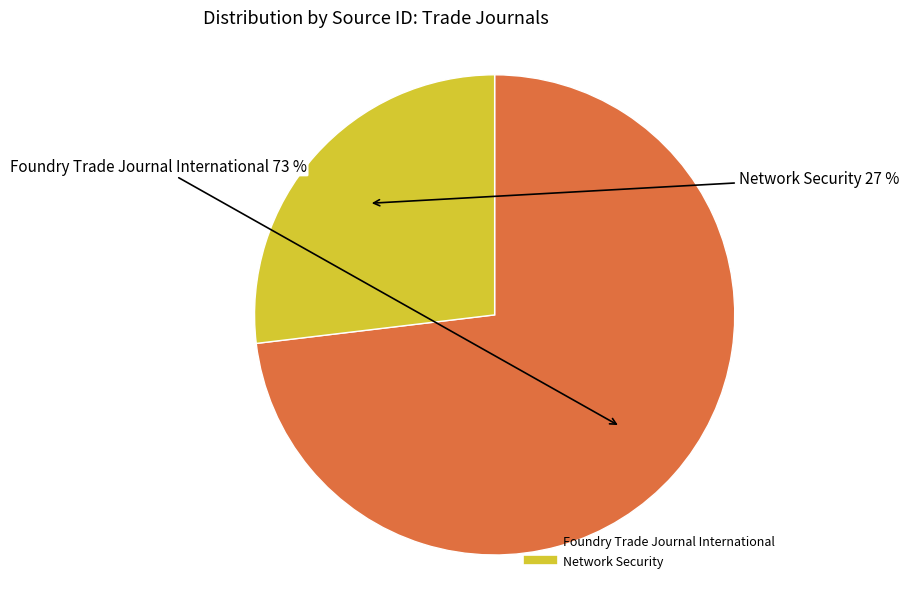

To the nearest percent, what percentage of the pie is Foundry Trade Journal International?

73%